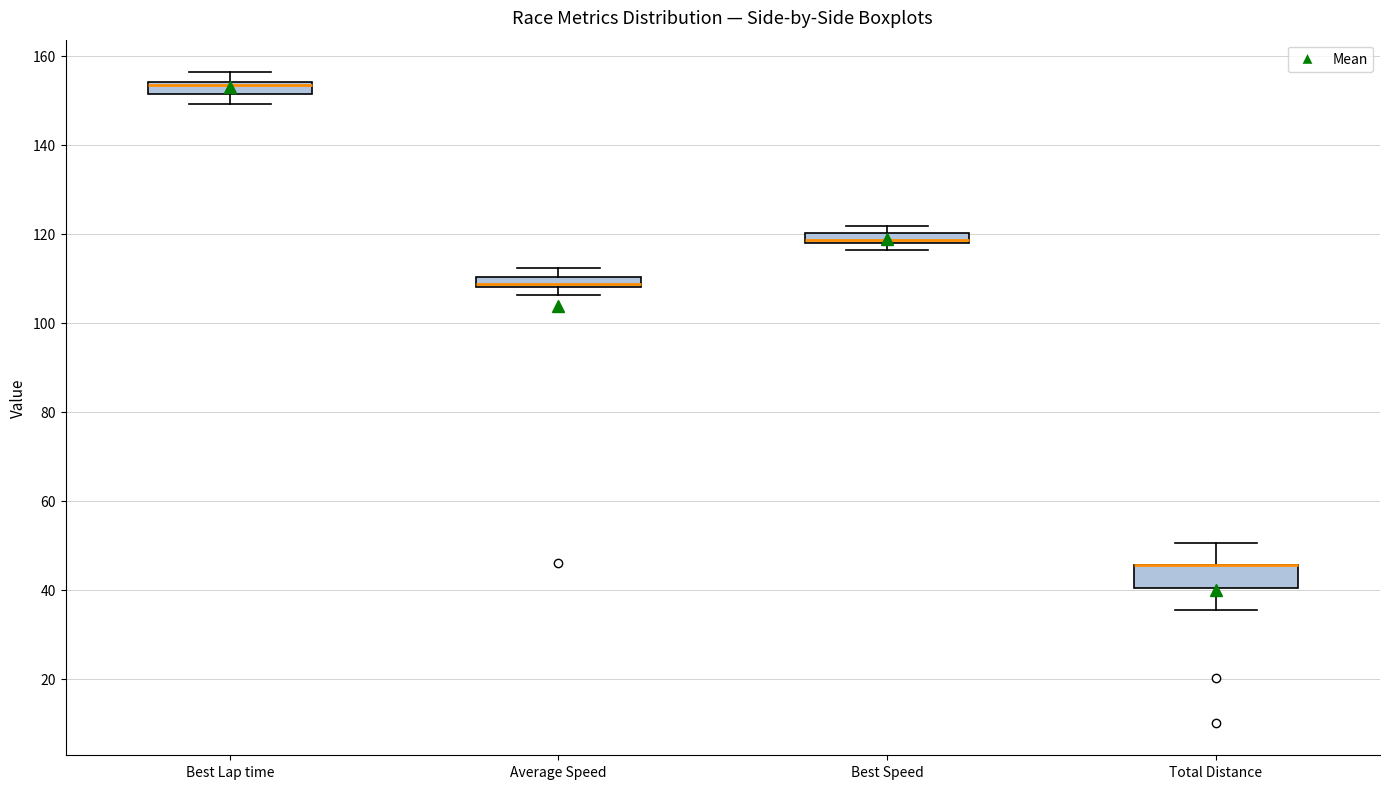

Where is the upper edge of the box for Best Speed on the y-axis? The values are not printed on the chart, so give them approximately, as read against the axis.

120